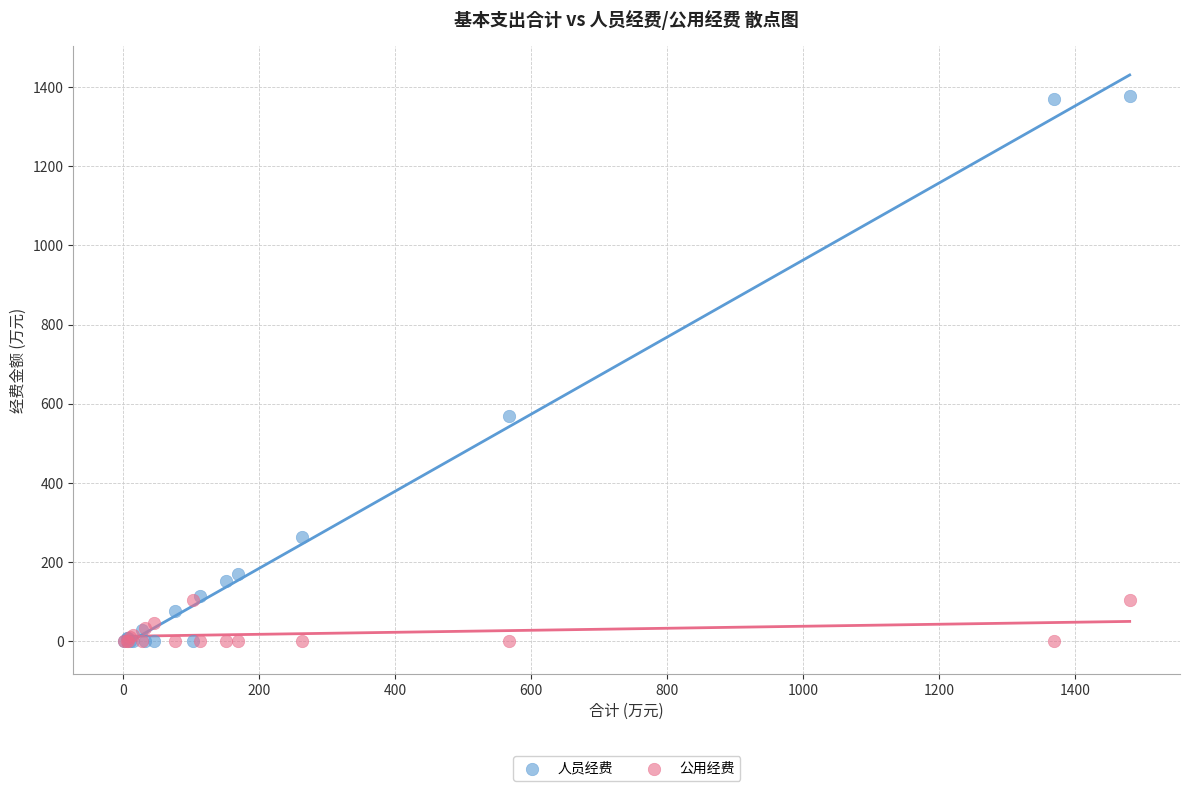

Across all series, what Y value is closest to 688?

567.5